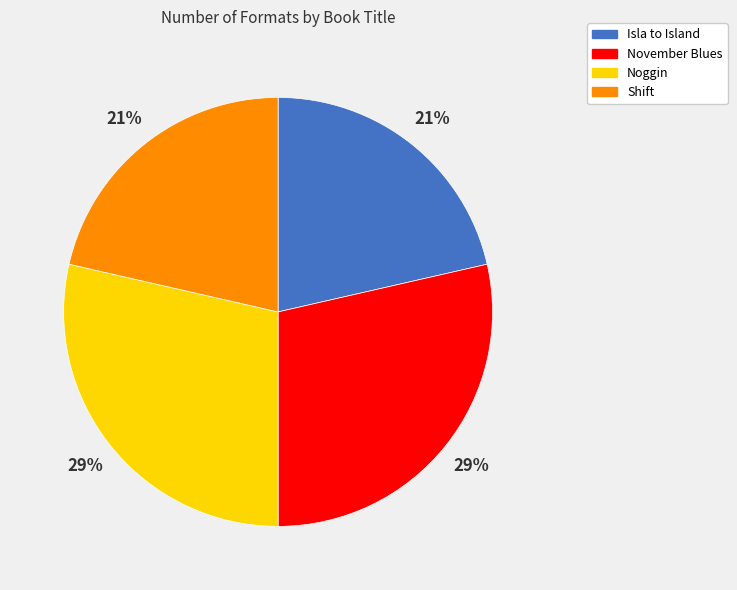

To the nearest percent, what is the average slice percentage?

25%